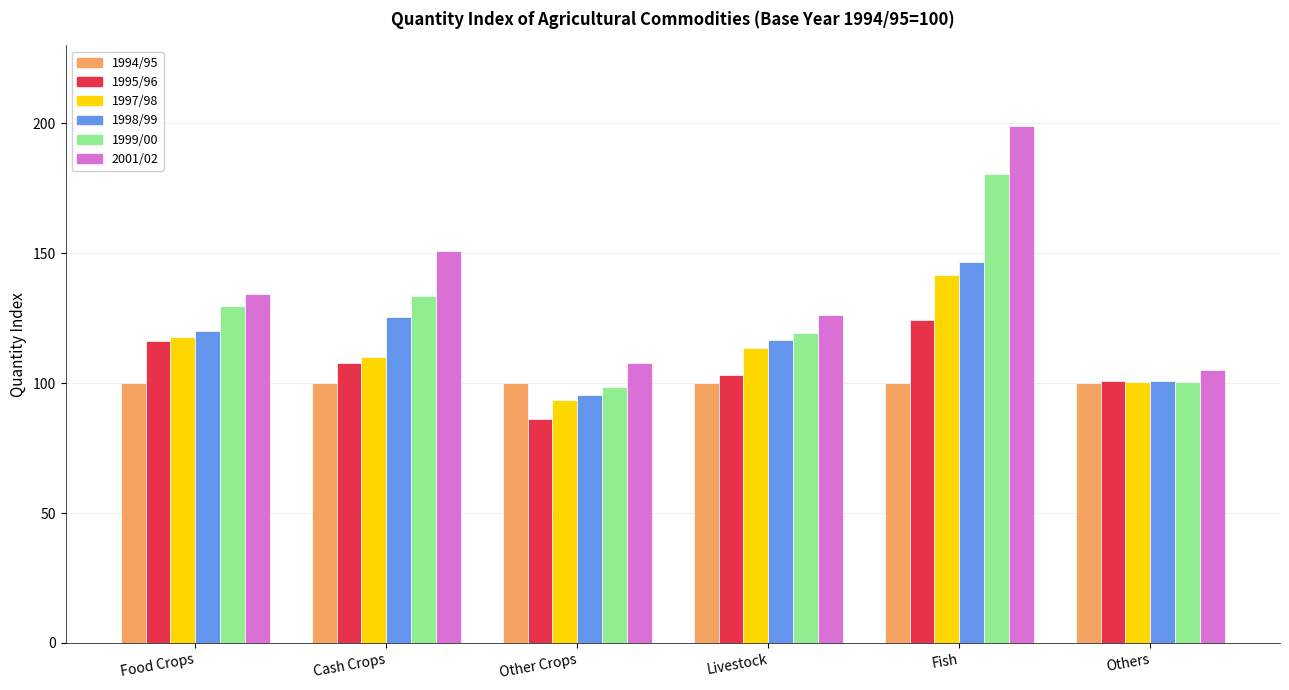

True or false: 1994/95 has a value of 100.0 at Food Crops.

True